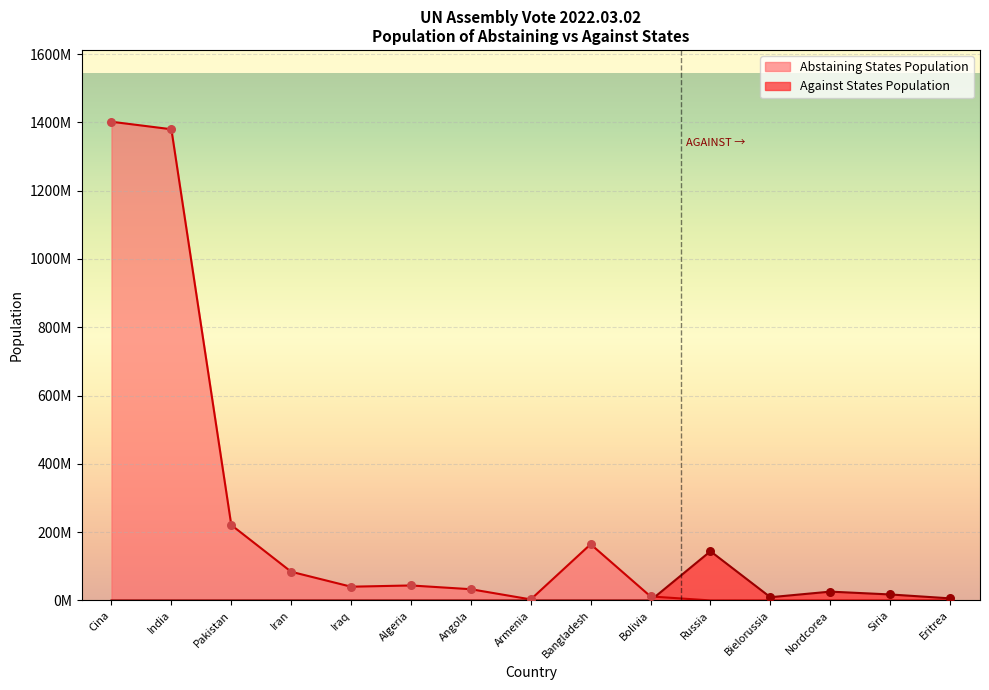

What are all the series names shown in the legend?

Abstaining States Population, Against States Population